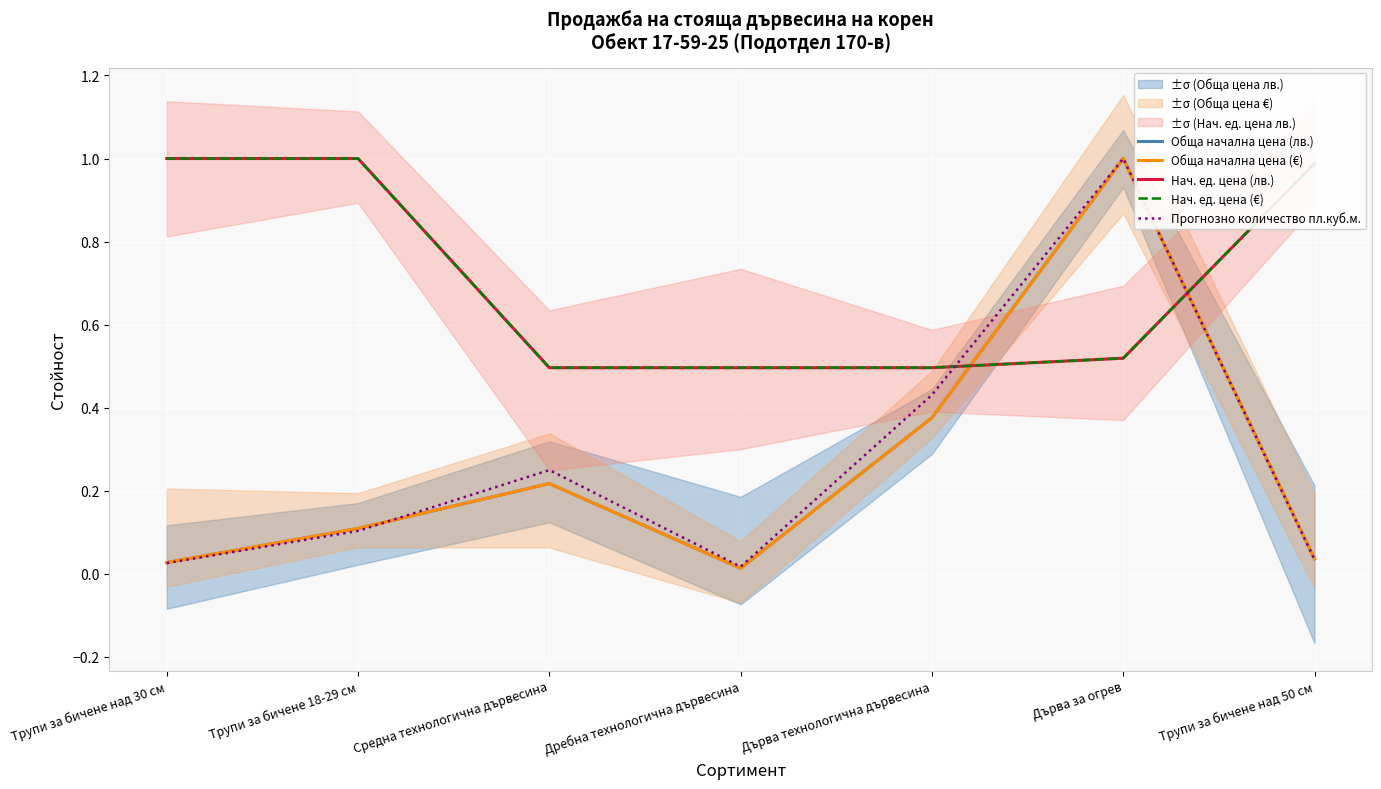

Which label corresponds to the largest value in the chart?

Дърва за огрев